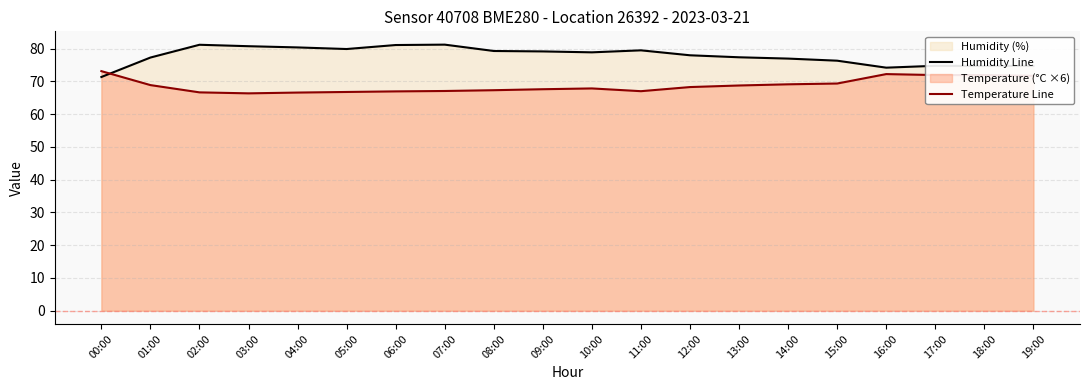

Where is the first local maximum for Temperature Line?

10:00